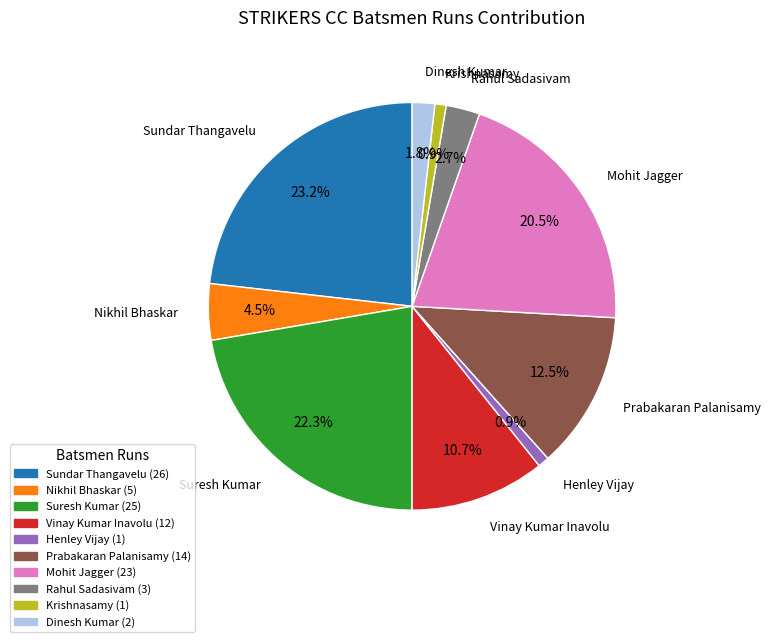

Is there any slice that represents more than half of the pie?

No